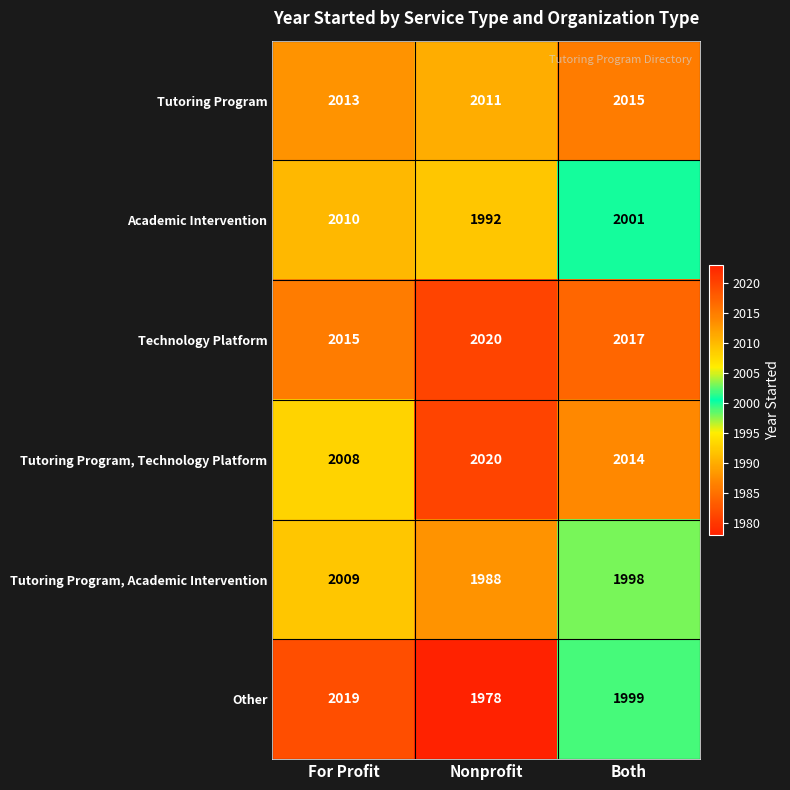

What is the approximate value of Other at Both?

1999